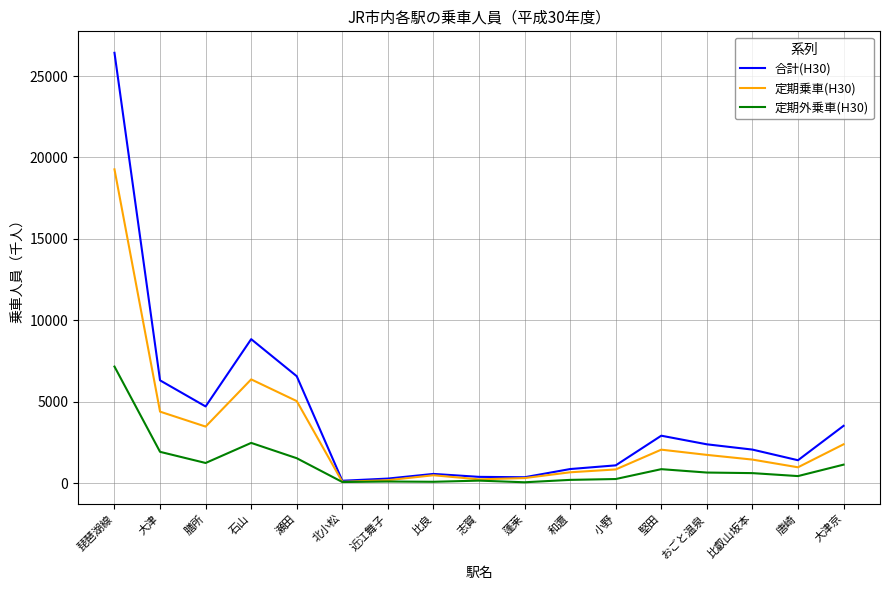

True or false: 定期乗車(H30) has a value of 665 at 和邇.

True